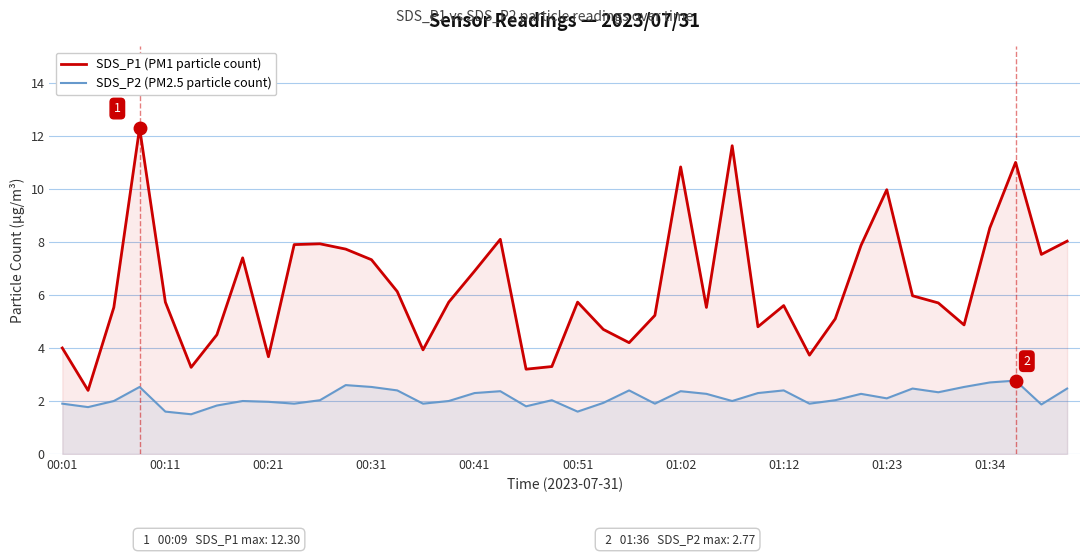

What is the sum of all SDS_P1 (PM1 particle count) values?

253.5